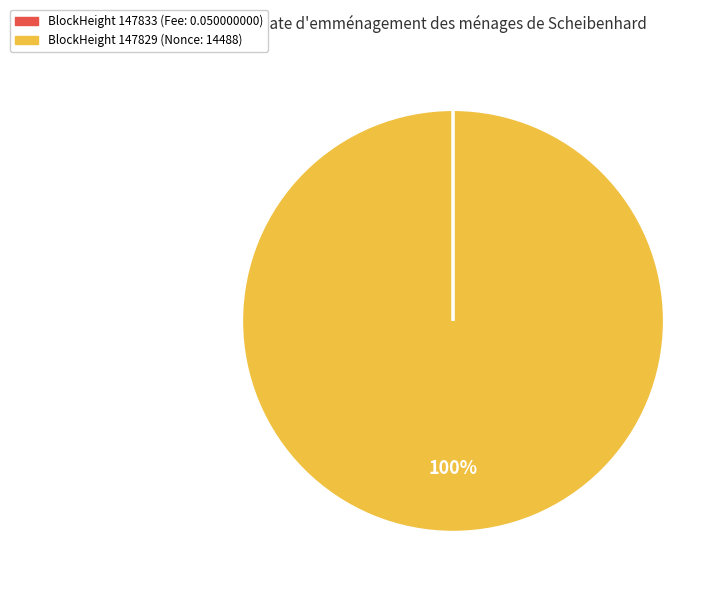

Is there a majority slice in this chart?

Yes